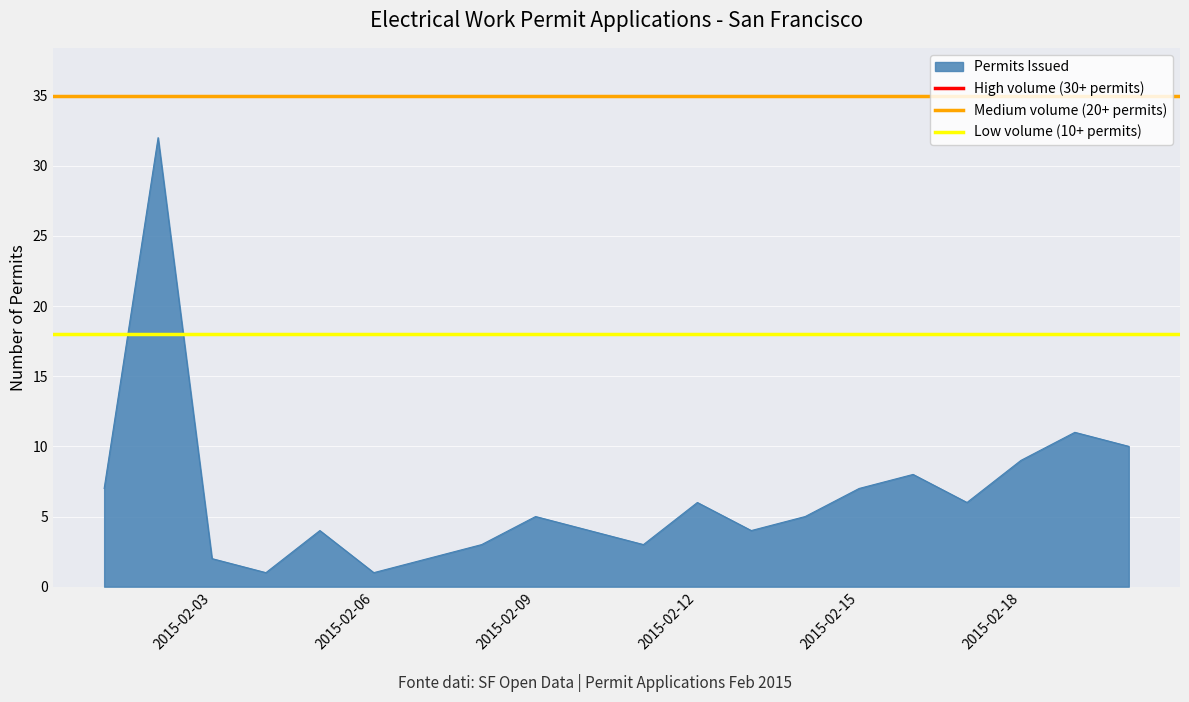

Is it true that Permits Issued equals 1 at 2015-02-06?

True